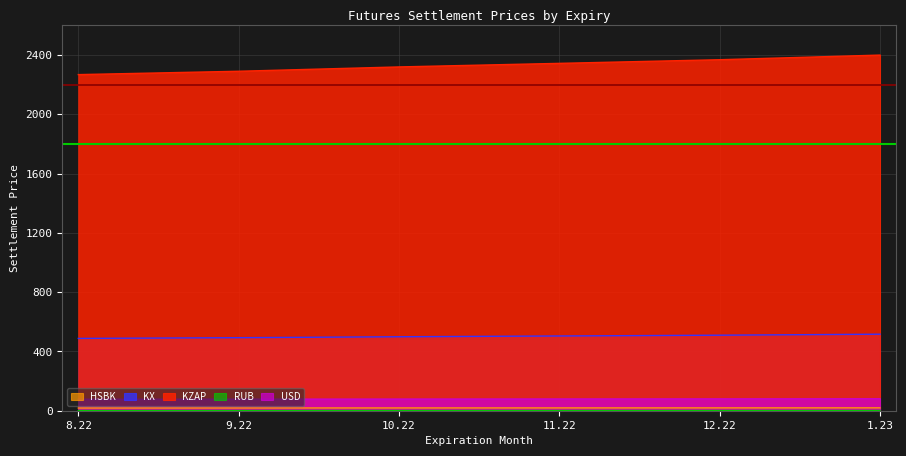

Is it true that USD equals 134.6 at 11.22?

False